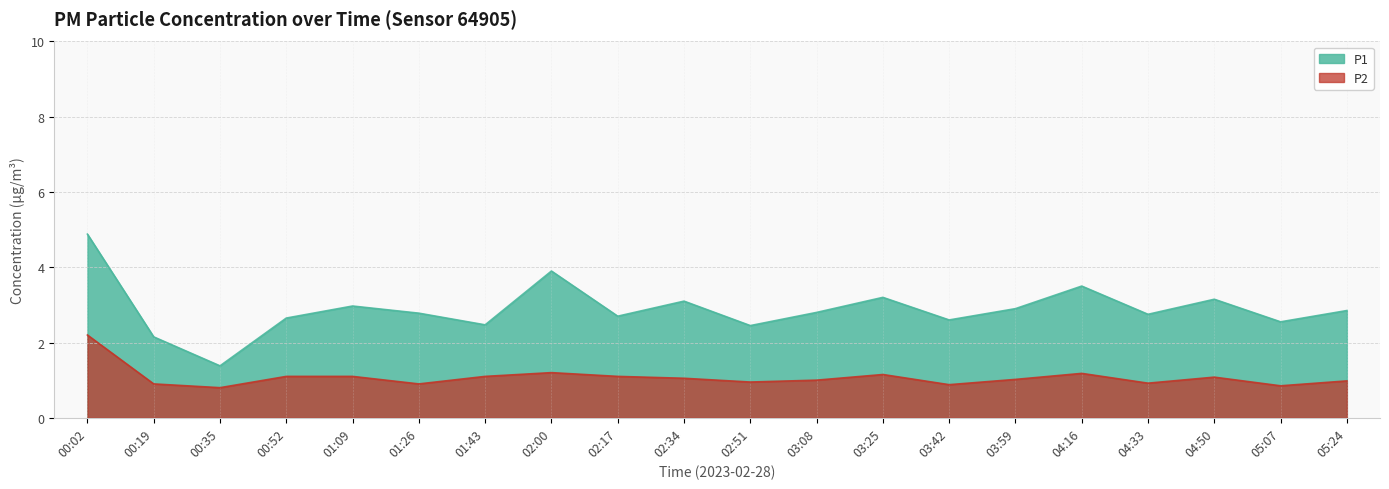

What is the value of the P2 point at the 3rd from the left?

0.8